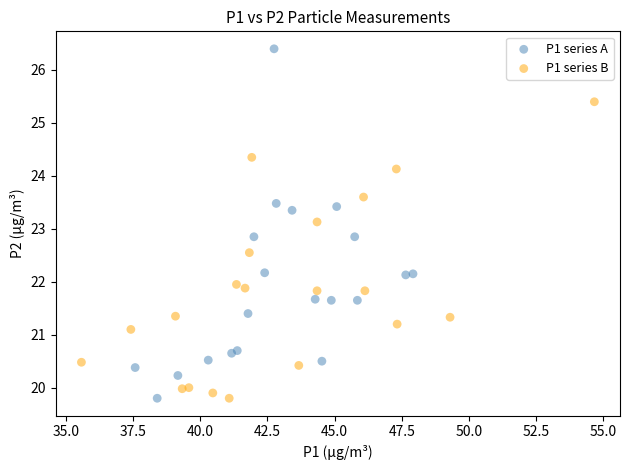

What are all the series names shown in the legend?

P1 series A, P1 series B